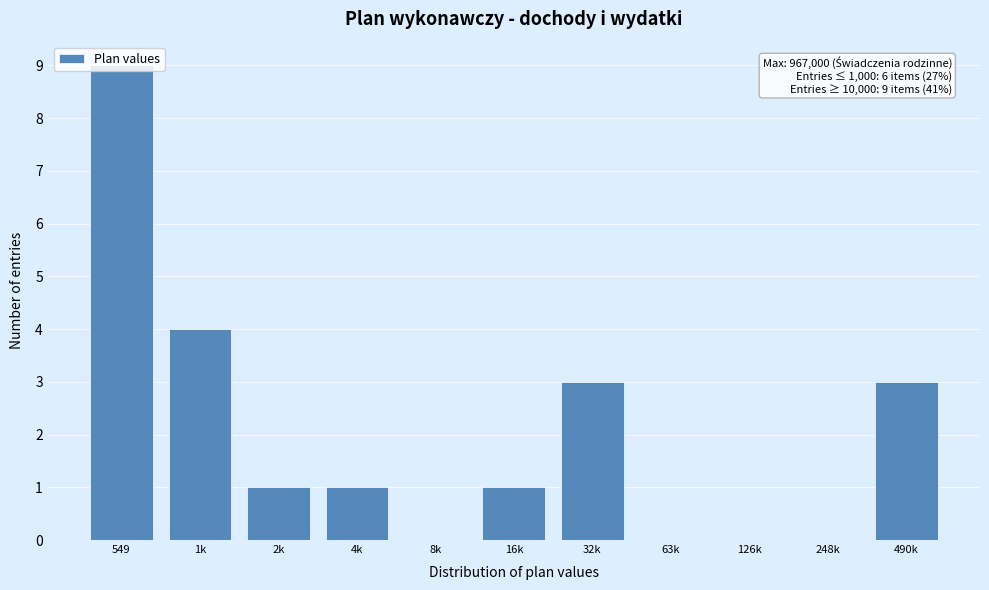

At which category does the chart reach its peak across all series?

549